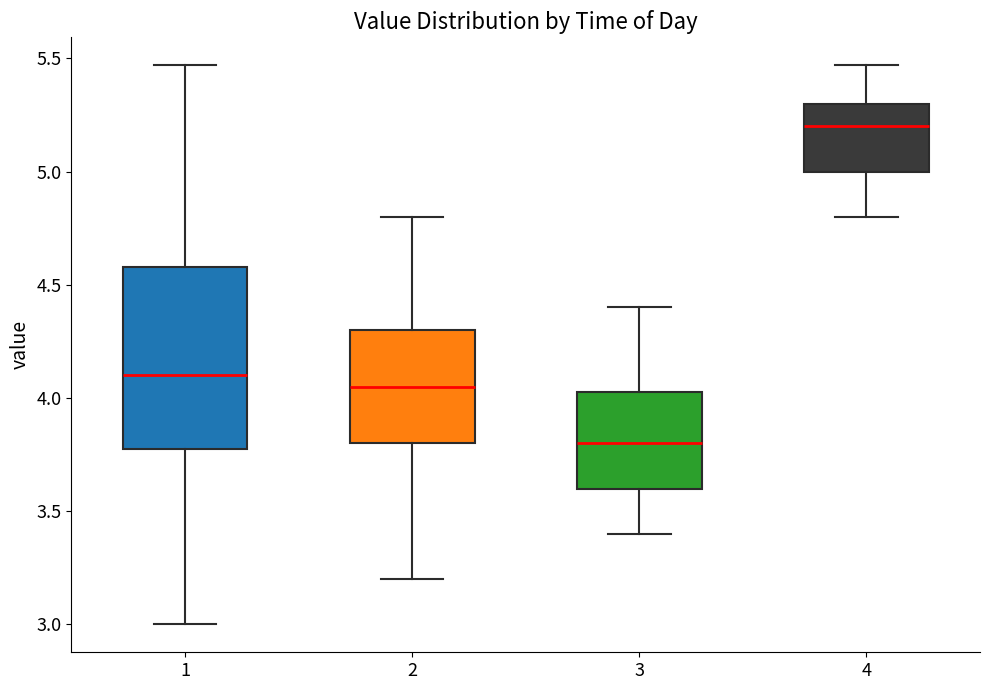

Reading left to right, transcribe this box plot: for each box, give where its median line is, the range the box spans, and where its two whiskers end, as read against the y-axis. The values are not printed on the chart, so give them approximately, as read against the axis.

1: median 4.10, box 3.80 to 4.60, whiskers 3.00 to 5.45
2: median 4.05, box 3.80 to 4.30, whiskers 3.20 to 4.80
3: median 3.80, box 3.60 to 4.05, whiskers 3.40 to 4.40
4: median 5.20, box 5.00 to 5.30, whiskers 4.80 to 5.45